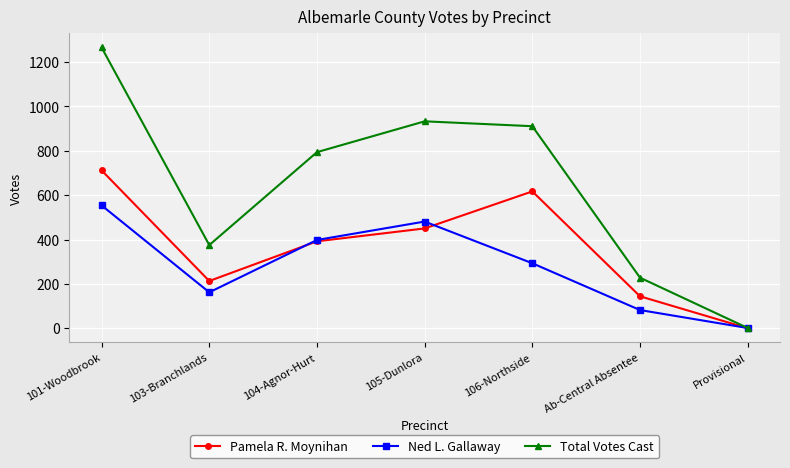

Is it true that Total Votes Cast equals 1266 at 101-Woodbrook?

True